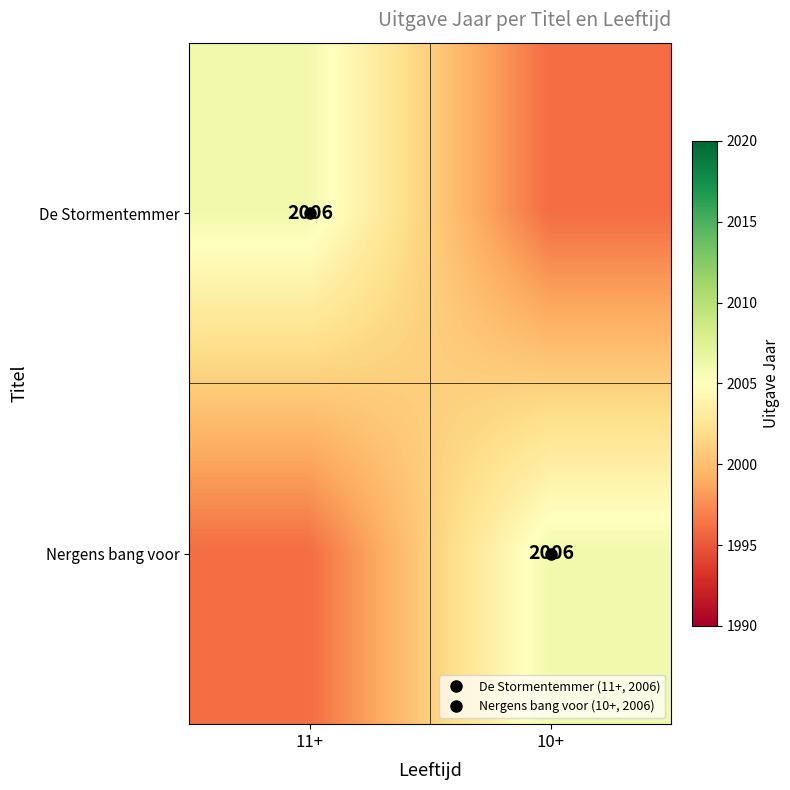

List the labels in order of De Stormentemmer value, largest first.

11+, 10+